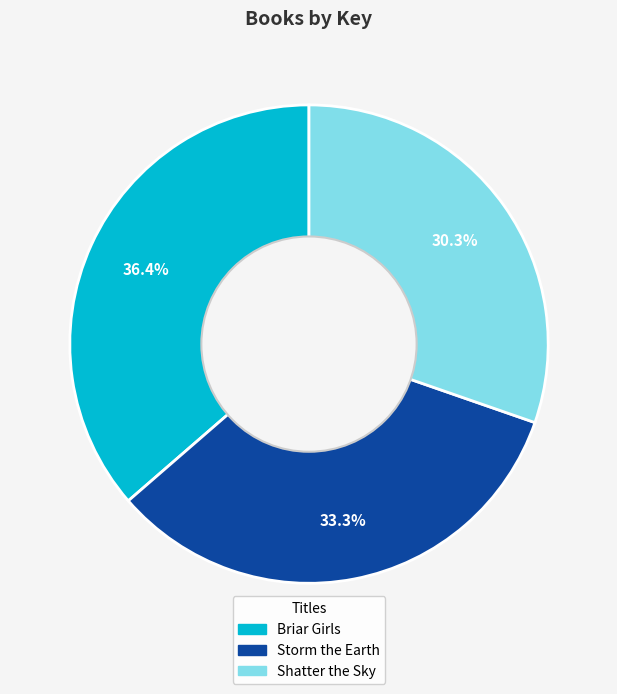

What is the total percentage of Storm the Earth and Briar Girls?

69.7%